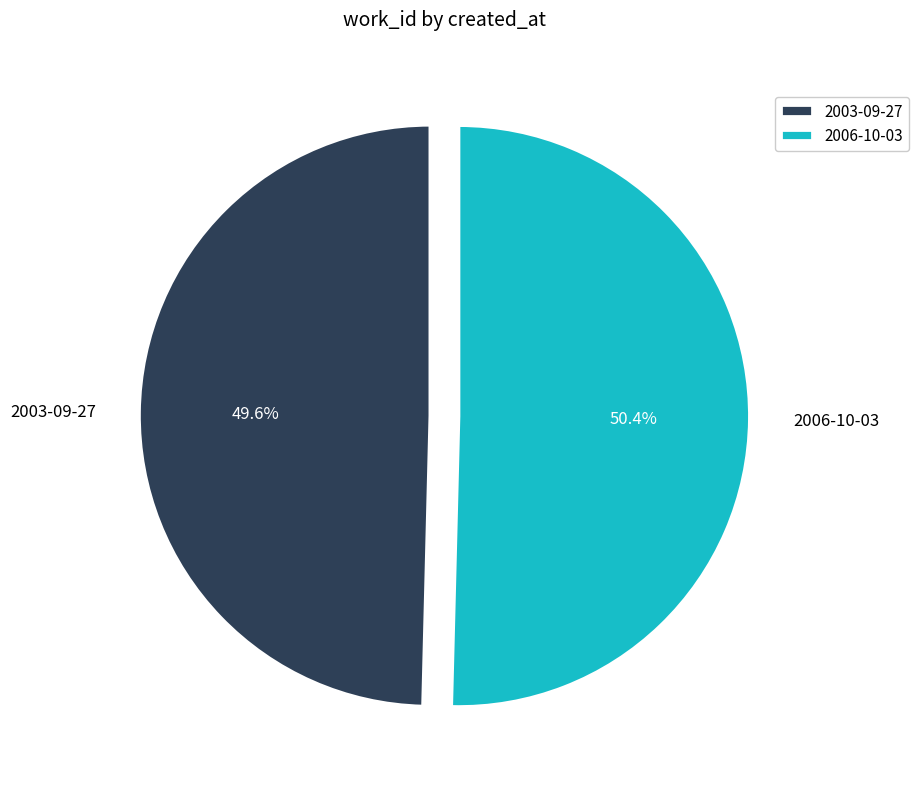

Is there any slice that represents more than half of the pie?

Yes